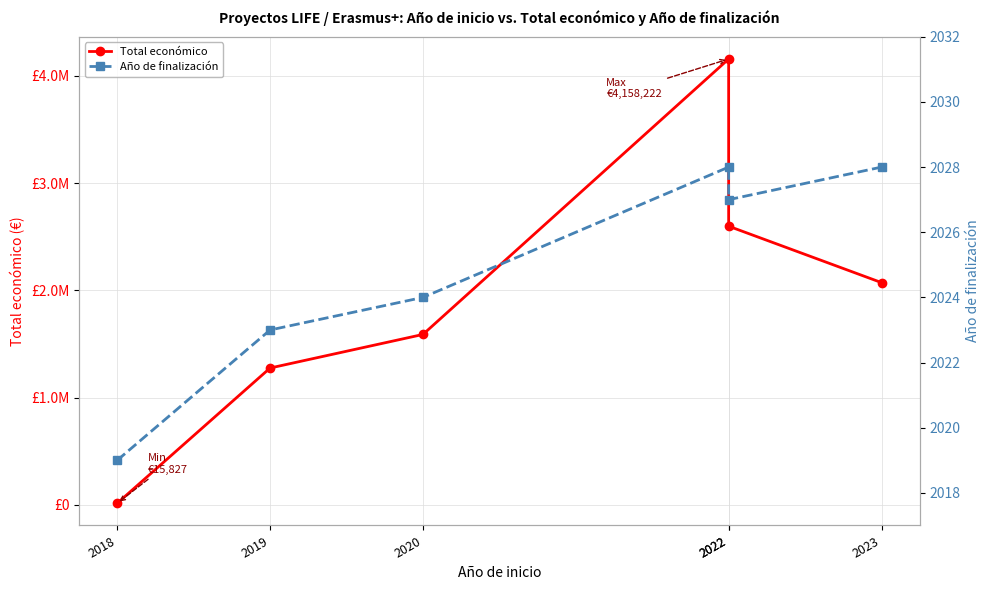

What are all the series names shown in the legend?

Total económico, Año de finalización